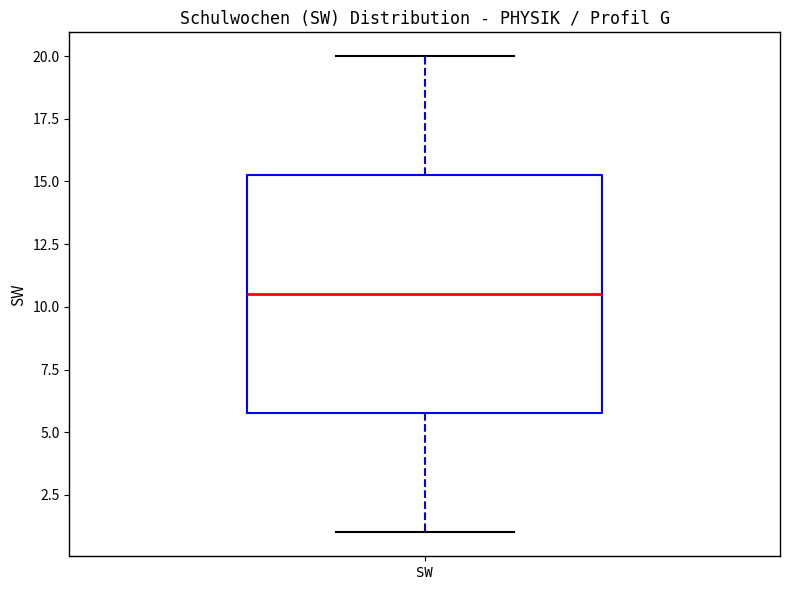

Transcribe this box plot: give where the median line is, the range the box spans, and where the two whiskers end, as read against the y-axis. The values are not printed on the chart, so give them approximately, as read against the axis.

median 10.5, box 6.0 to 15.5, whiskers 1.0 to 20.0